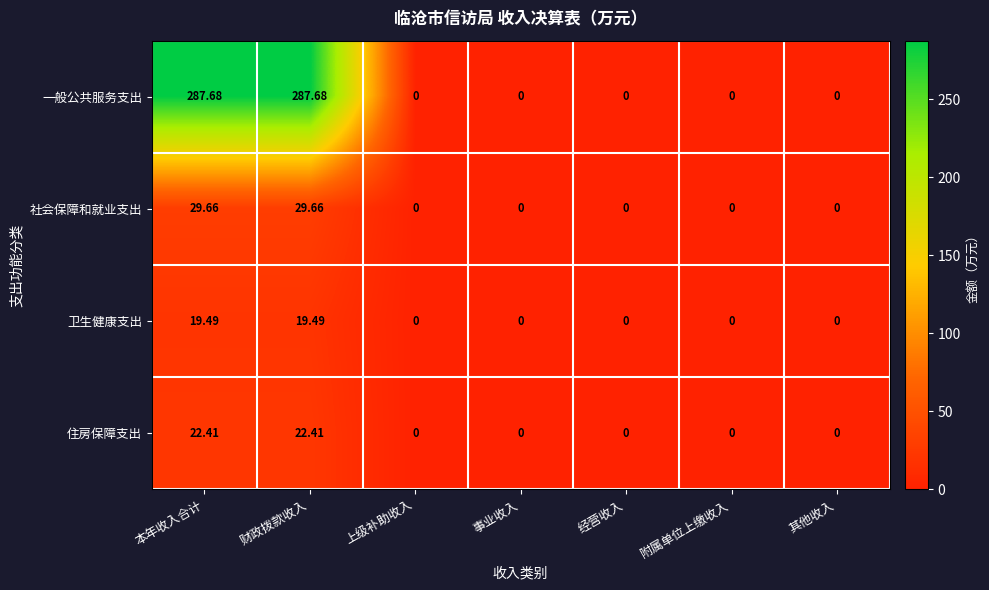

Which series has the largest range (max minus min)?

一般公共服务支出